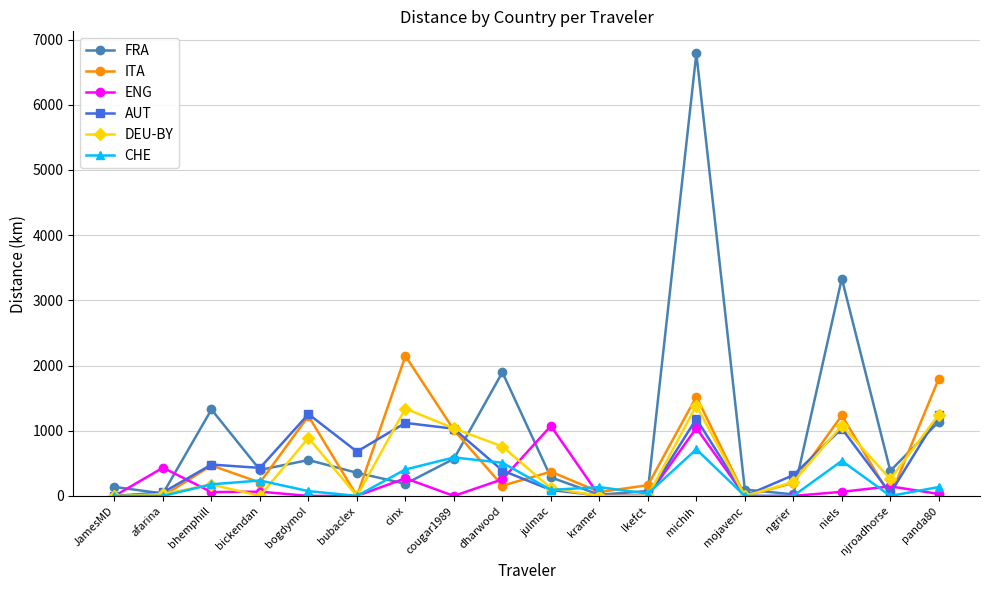

At which category is the sum across all series the highest?

michih